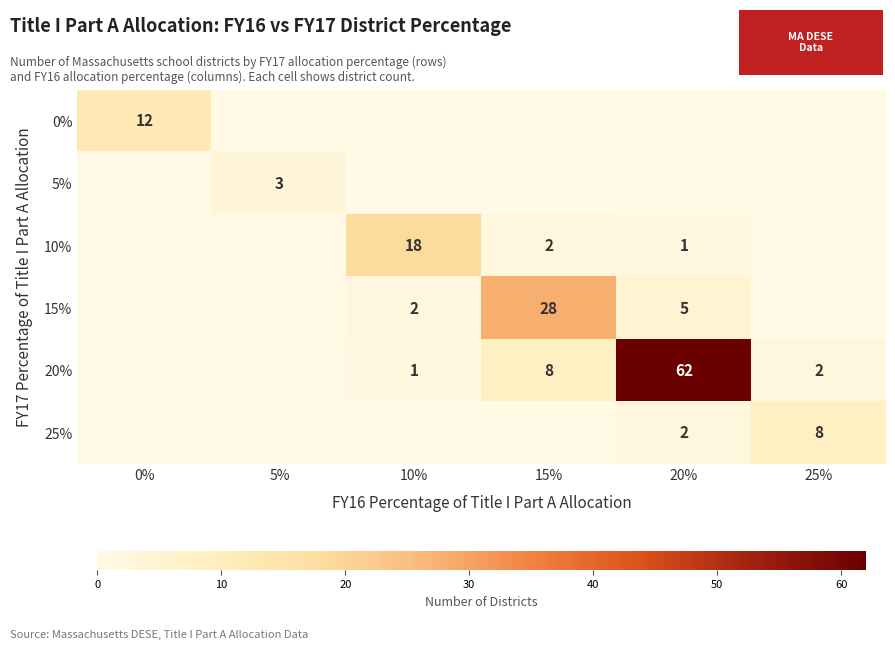

Is it true that 20% equals 8 at 15%?

True